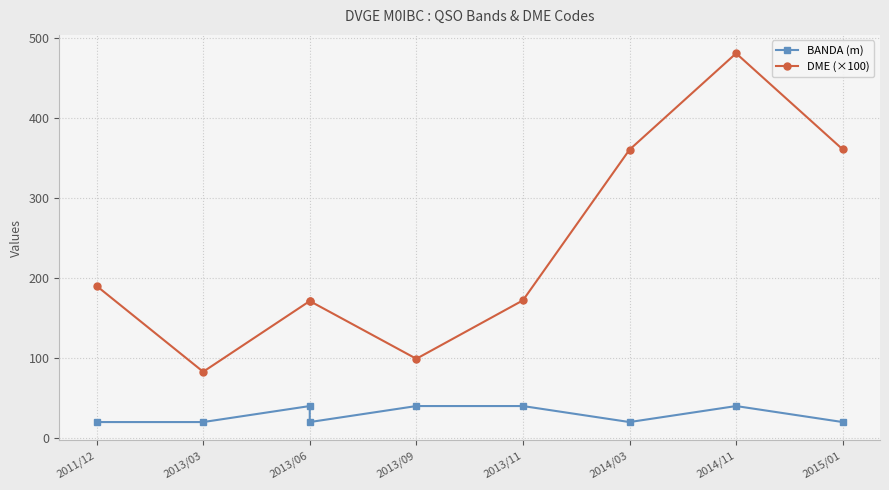

What is the smallest value displayed?

20.0